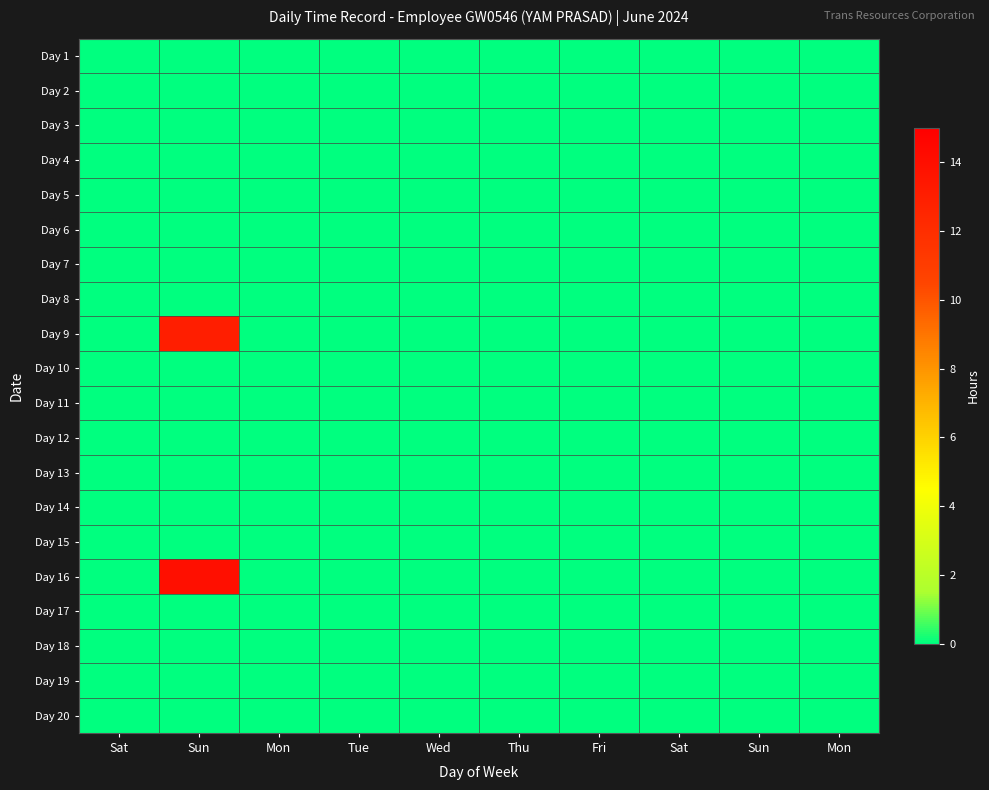

What is the maximum value shown in the chart?

14